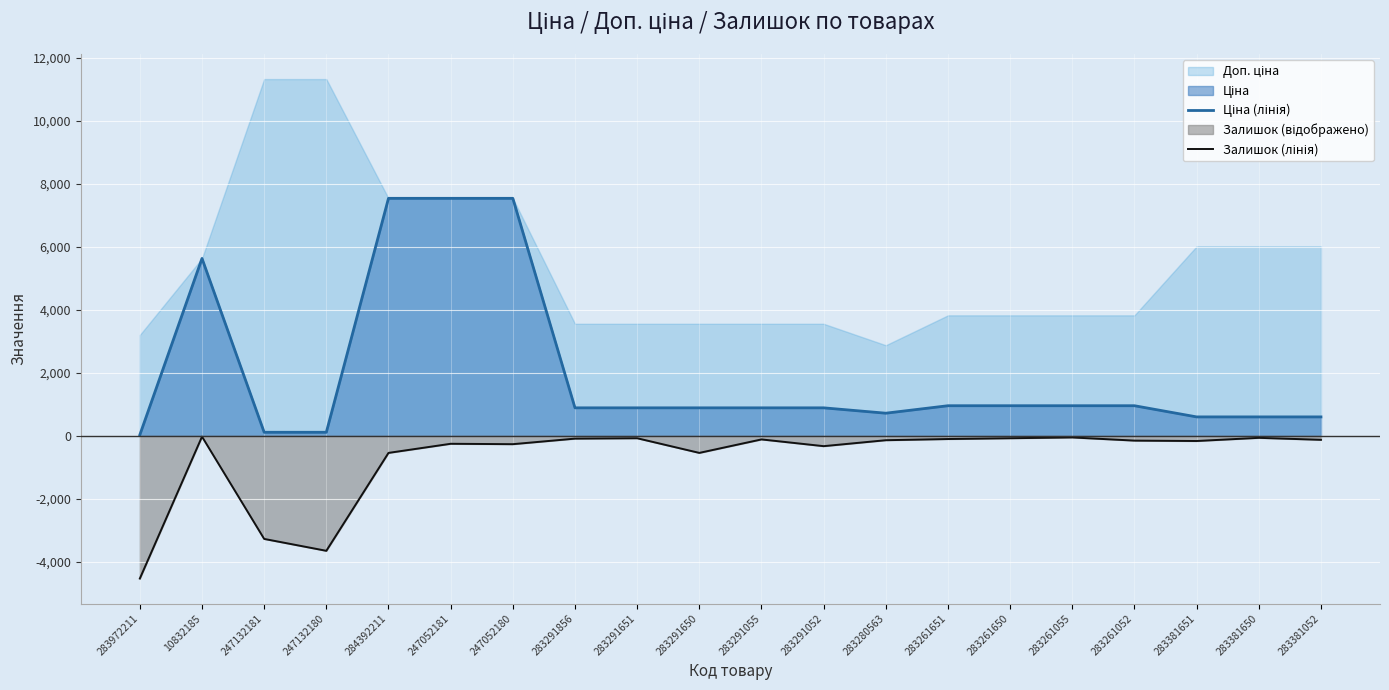

Reading left to right, what are all the values shown in this chart?

Ціна (лінія): 32.0	5636.0	113.3	113.3	7545.9	7545.9	7545.9	889.9	889.9	889.9	889.9	889.9	719.6	957.1	957.1	957.1	957.1	602.1	602.1	602.1
Залишок (лінія): -4533.6	-25.2	-3274.3	-3652.1	-541.5	-251.9	-264.5	-88.2	-75.6	-541.5	-113.3	-327.4	-138.5	-100.7	-75.6	-50.4	-151.1	-163.7	-63.0	-125.9